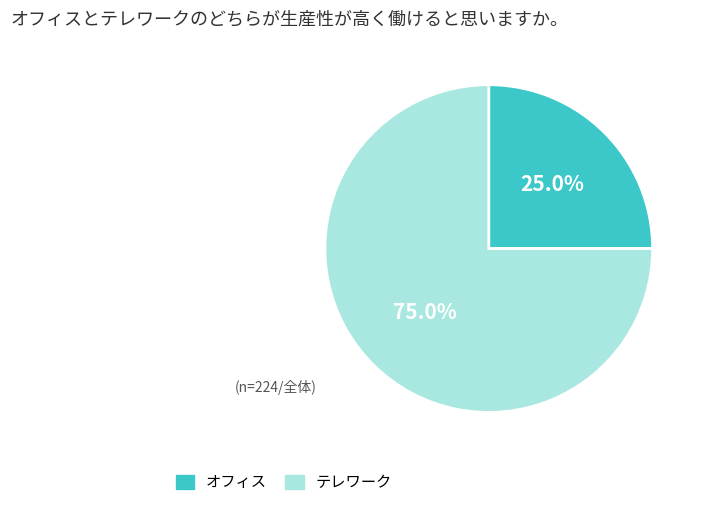

How many segments does this pie chart have?

2